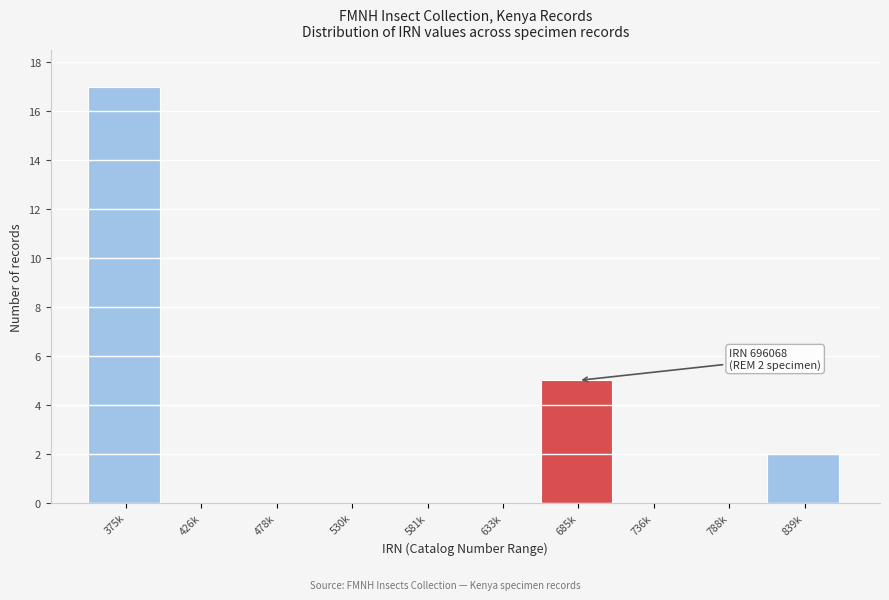

Reading right to left, list all the values displayed in this chart.

839k=2	788k=0	736k=0	685k=5	633k=0	581k=0	530k=0	478k=0	426k=0	375k=17